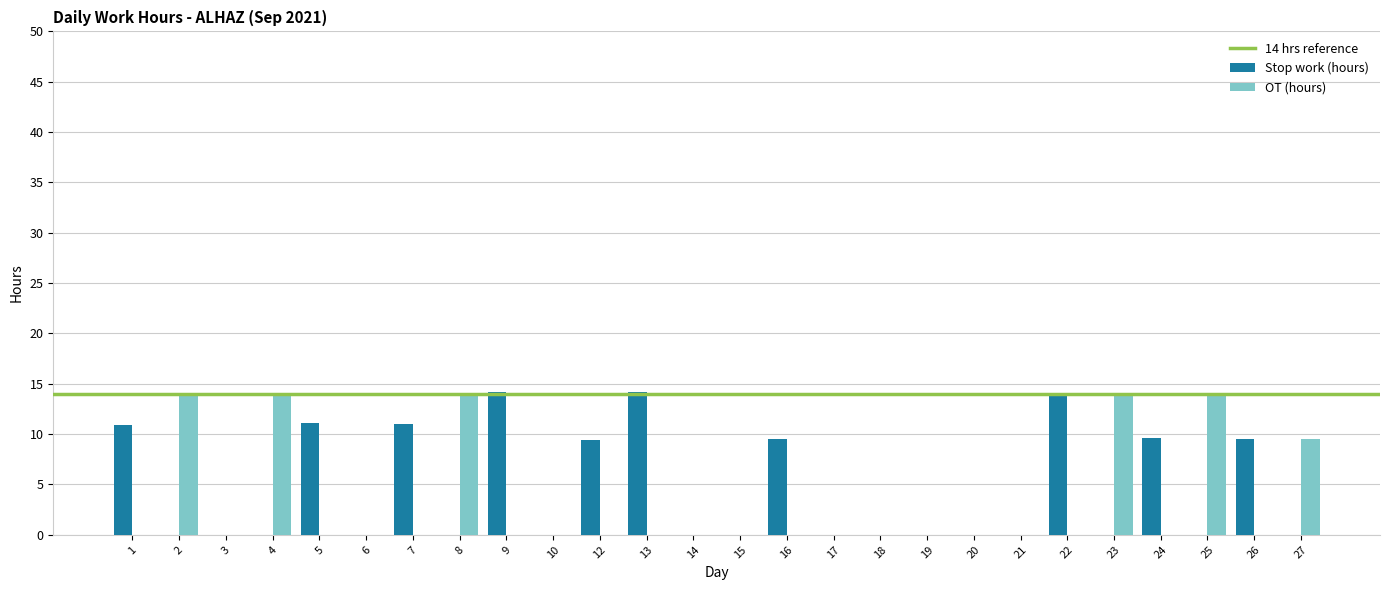

True or false: Stop work (hours) has a value of 0.0 at 2.

True